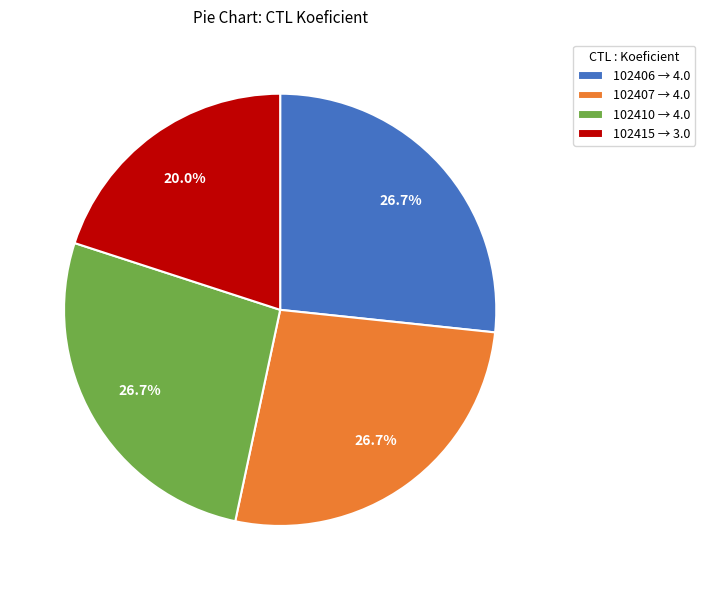

Do 102415 and 102407 together represent more than half of the pie?

No